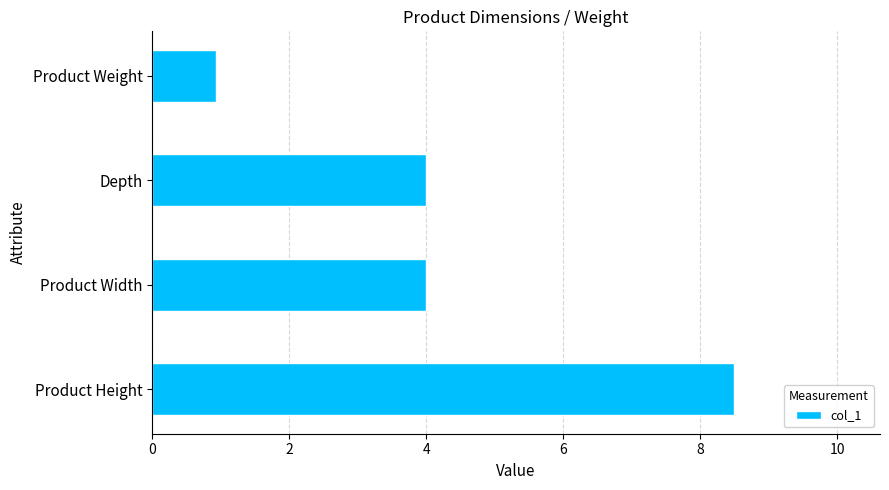

Which label corresponds to the smallest value in the chart?

Product Weight